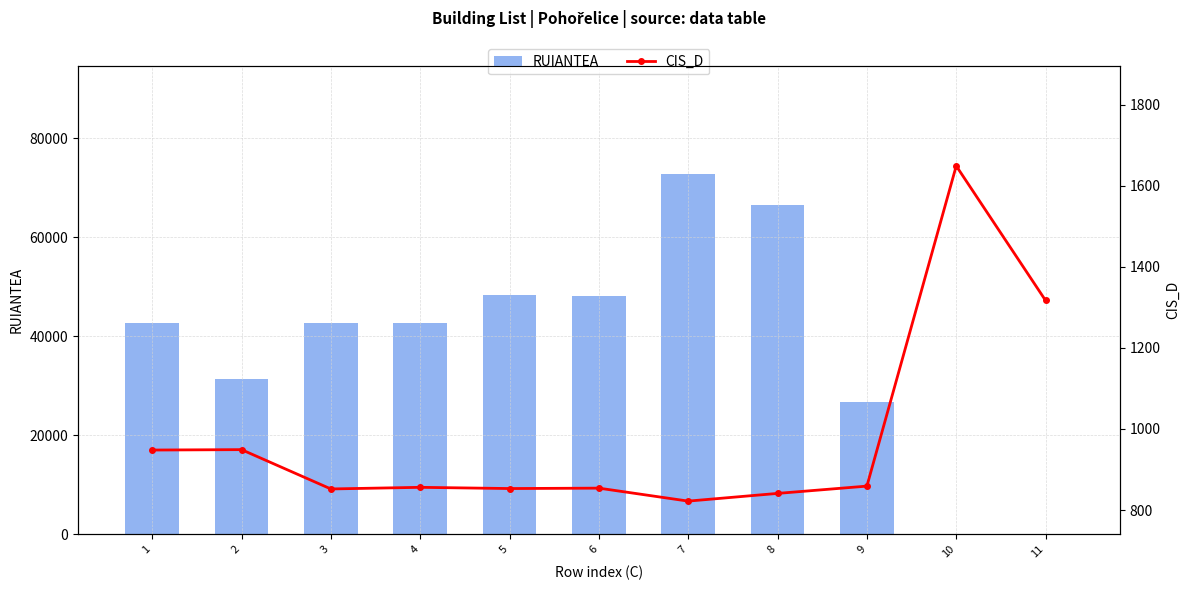

Reading right to left, transcribe all the data shown in this chart.

RUIANTEA: 11=0	10=0	9=26821	8=66548	7=72774	6=48123	5=48373	4=42613	3=42672	2=31428	1=42668
CIS_D: 11=1317	10=1649	9=859	8=841	7=822	6=854	5=853	4=856	3=852	2=949	1=948